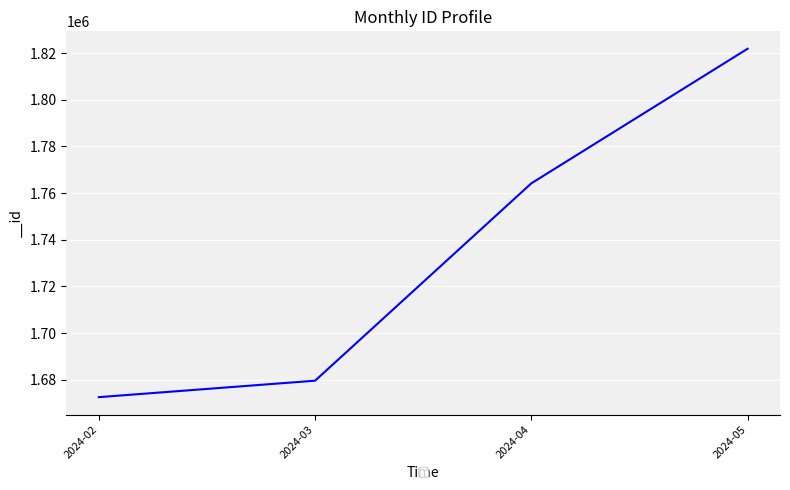

Reading left to right, extract all data points from this chart.

2024-02=1672542	2024-03=1679592	2024-04=1764163	2024-05=1821836